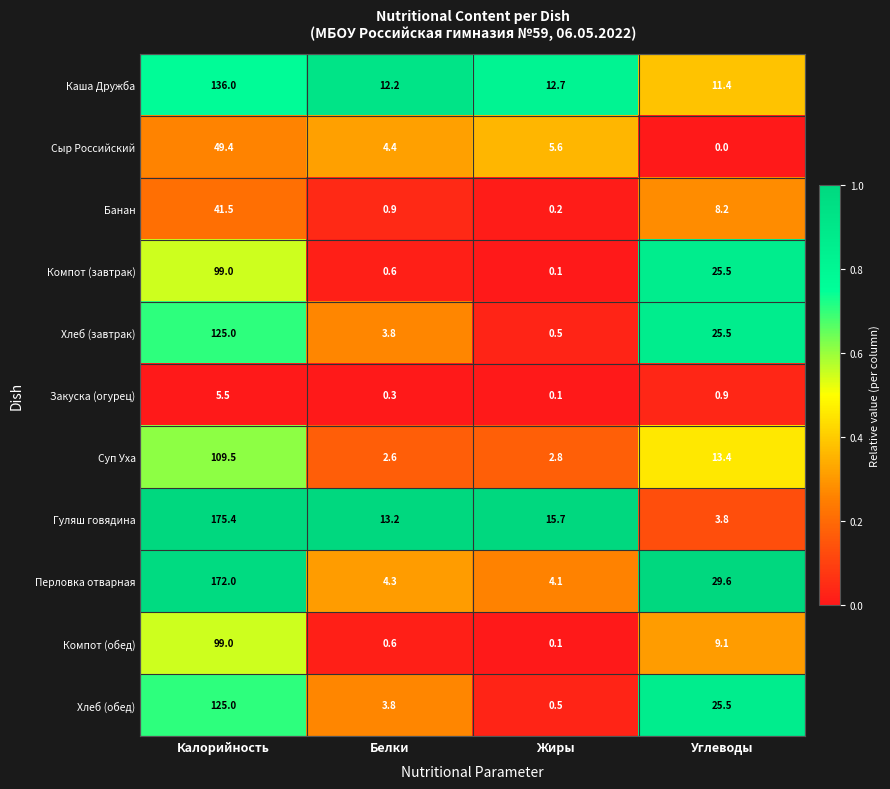

At how many categories does at least one series exceed 0?

4